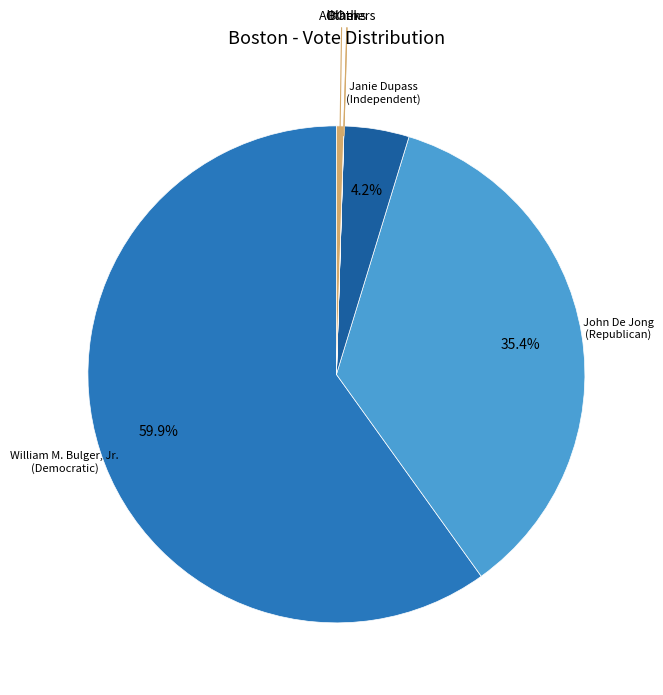

What percentage is NOT represented by Janie Dupass (Independent)?

95.8%